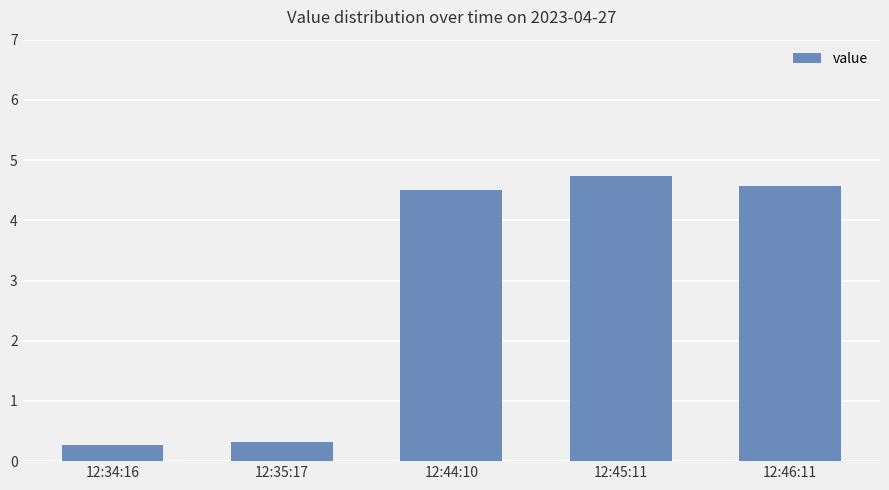

What is the change in value from 12:35:17 to 12:44:10?

+4.2